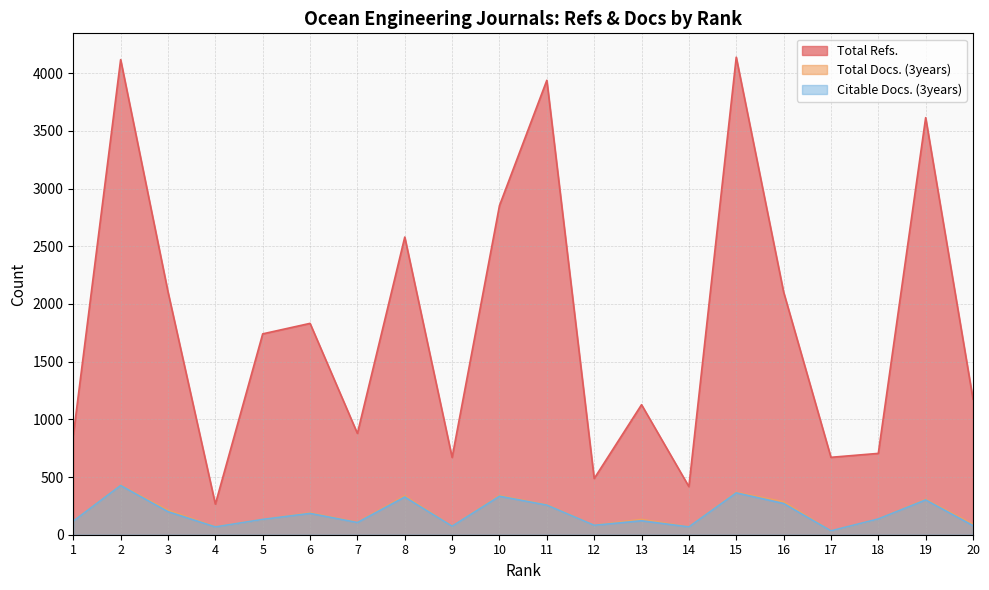

Which series has the largest range (max minus min)?

Total Refs.